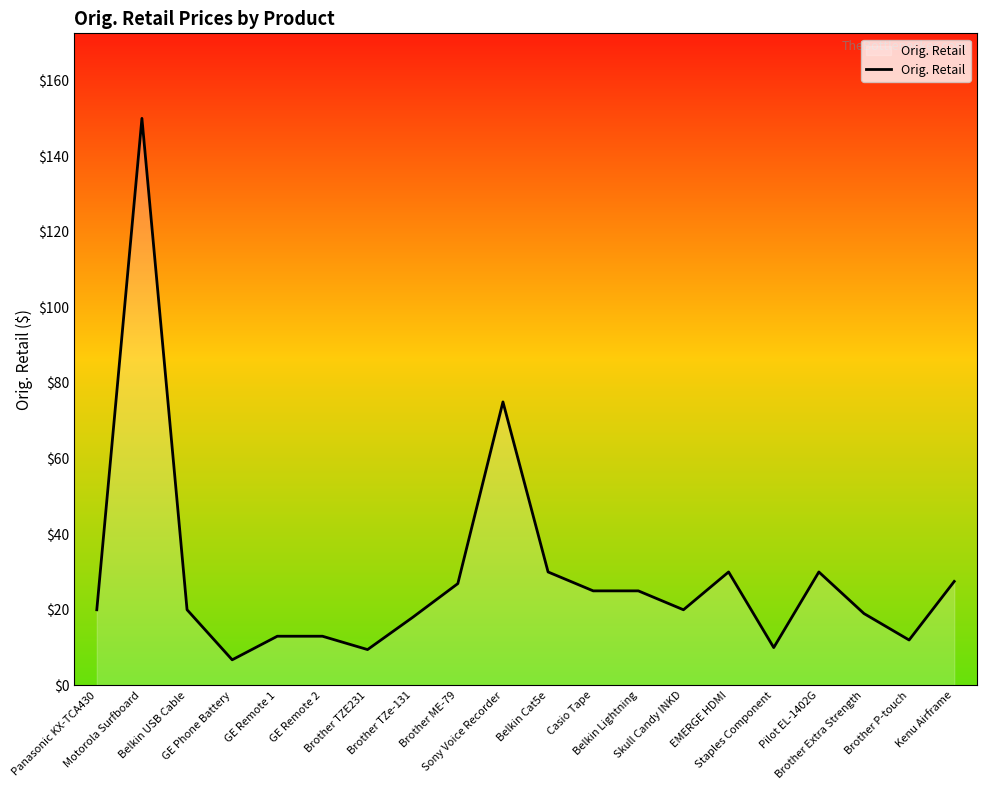

Does the chart display data point markers on the line(s)?

No